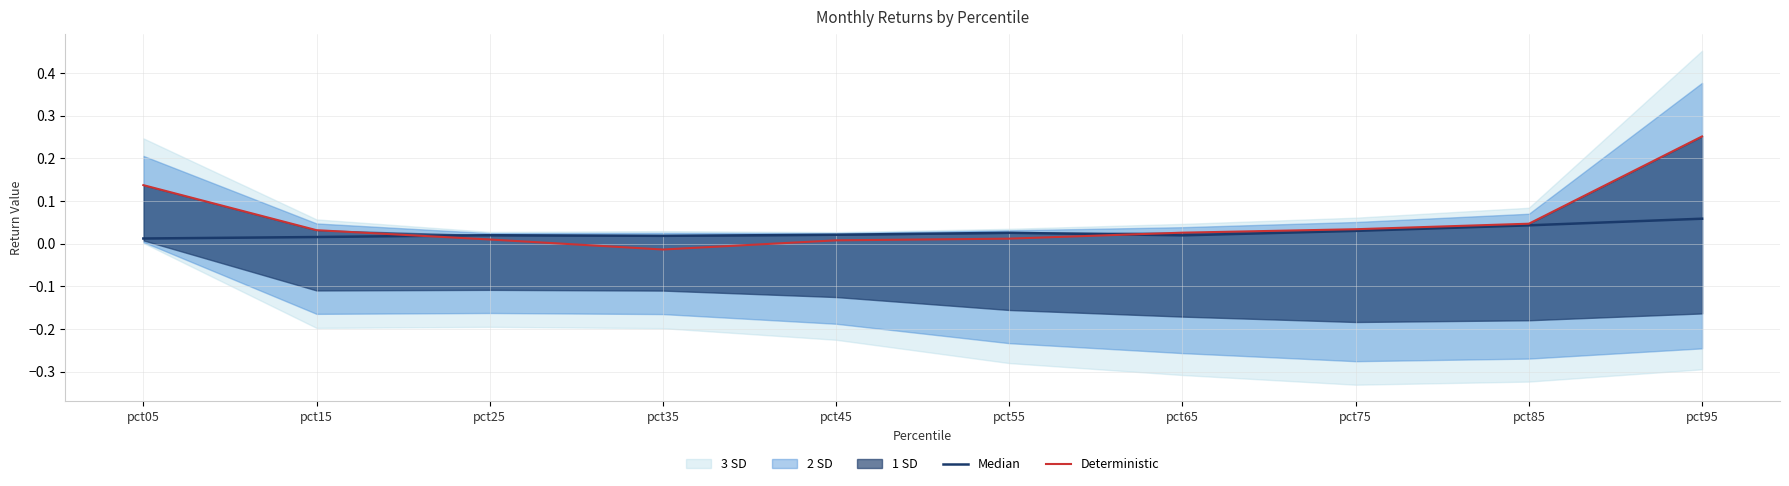

True or false: Median has more than 1 interior local peaks.

True